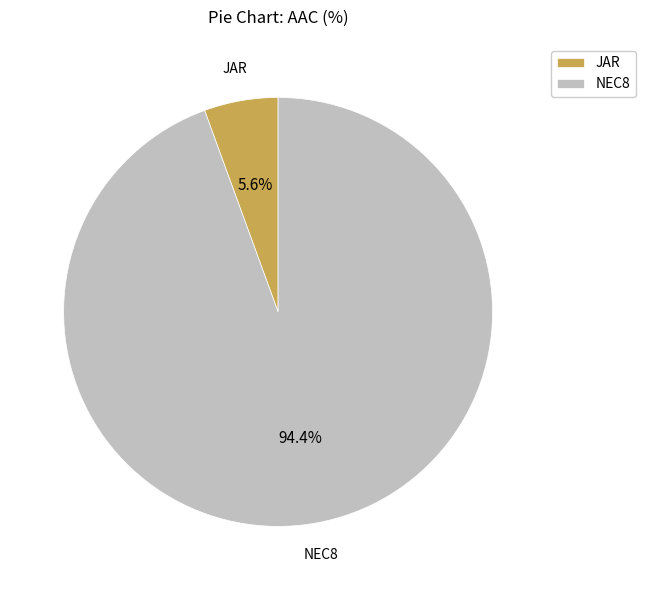

Does JAR represent more than half of the total?

No